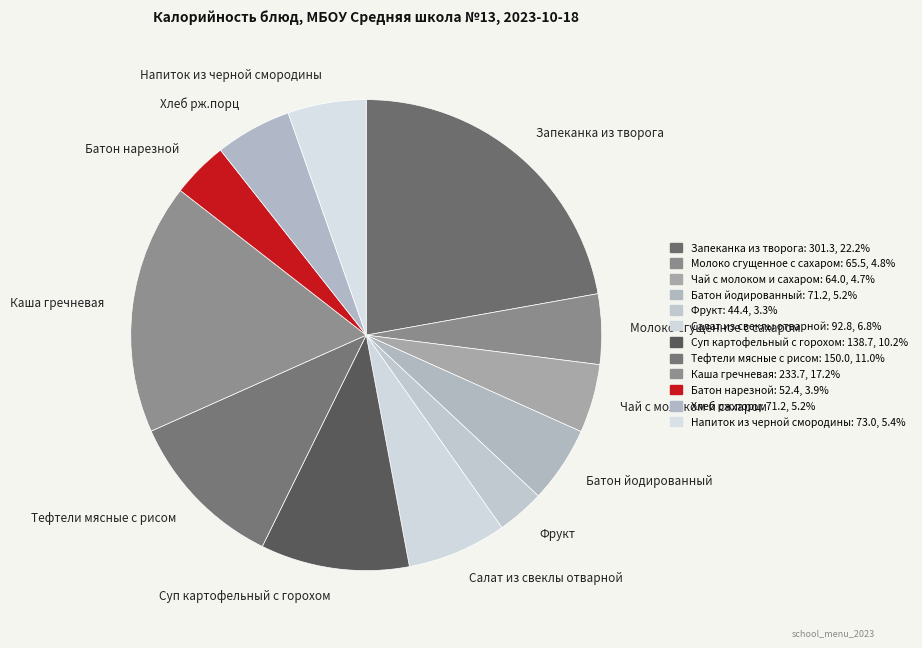

Do Тефтели мясные с рисом and Хлеб рж.порц together represent more than half of the pie?

No